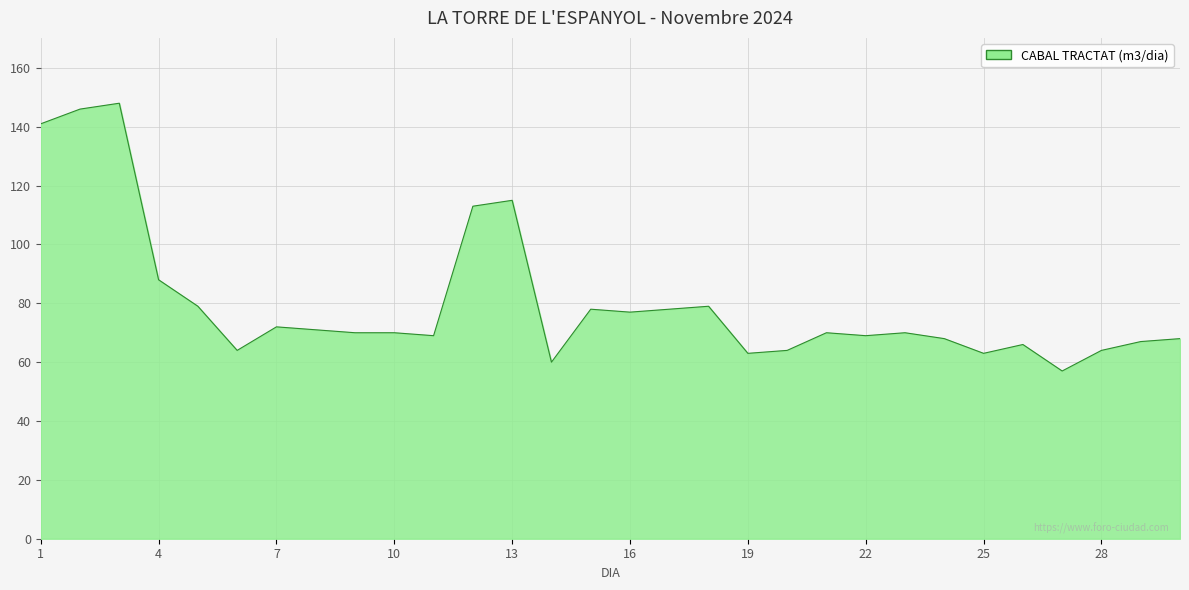

What is the maximum value shown in the chart?

148